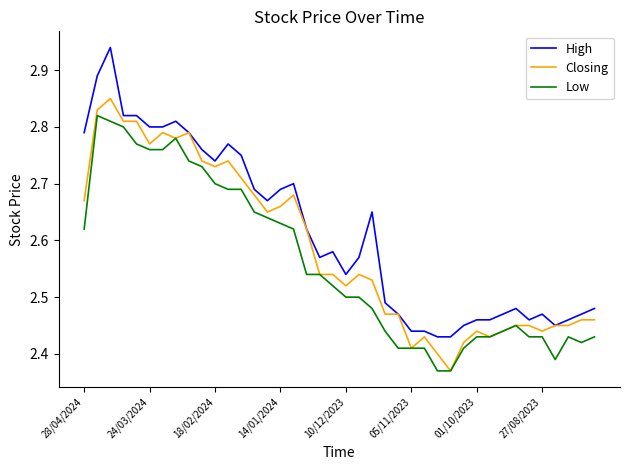

True or false: Low and High intersect in this chart.

False